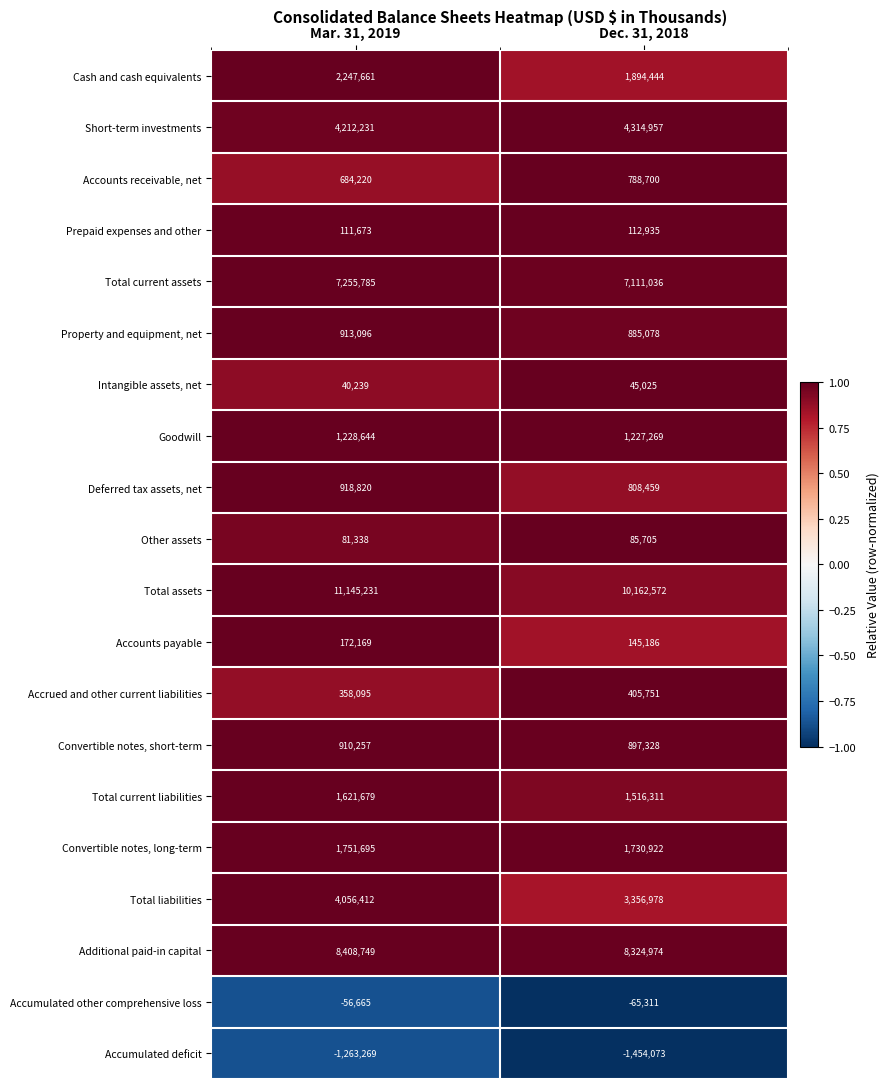

What is the average value of the Accounts payable series?

158678